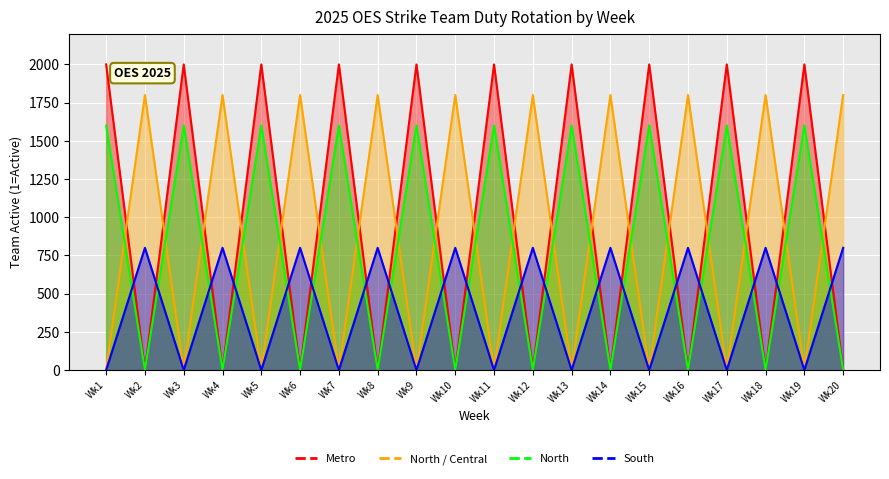

Which series has the widest spread of values?

Metro